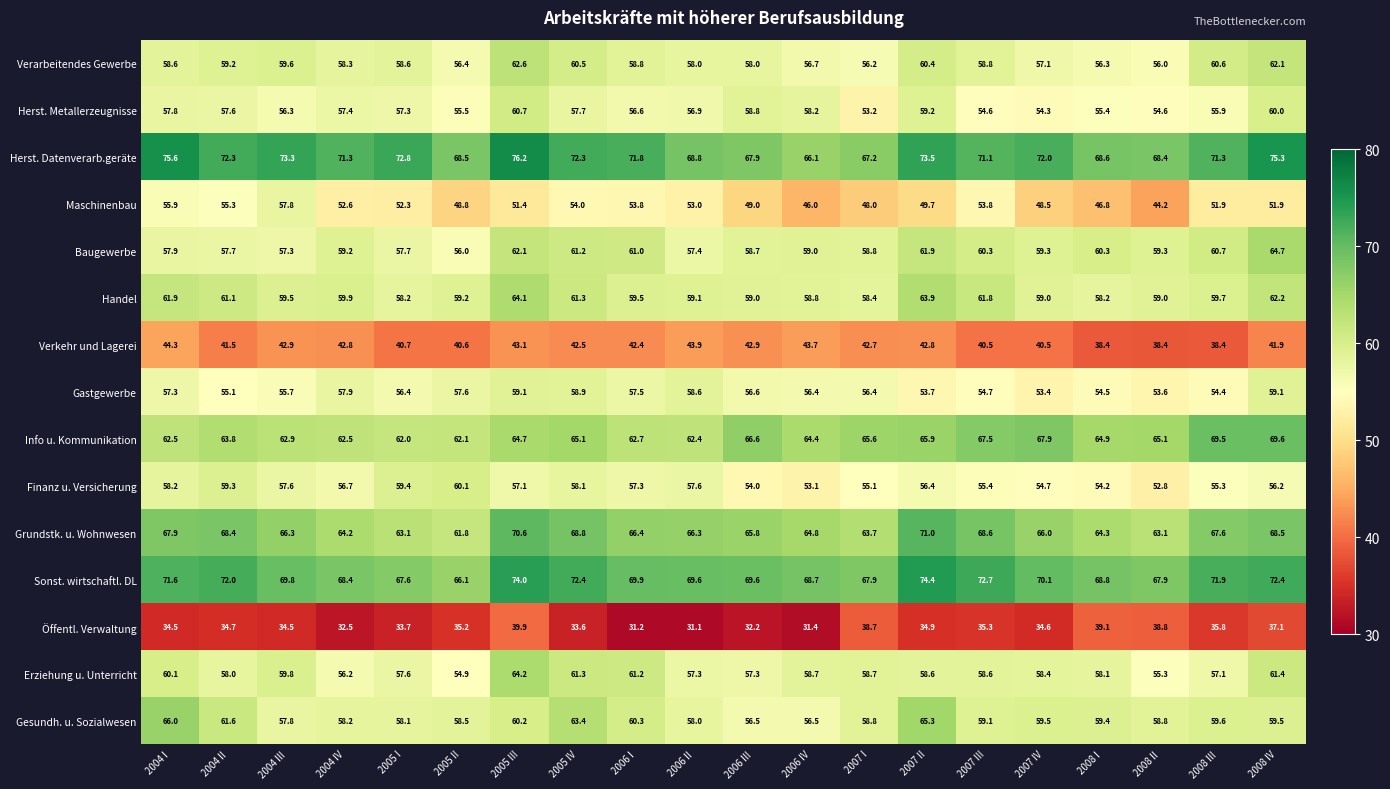

True or false: Sonst. wirtschaftl. DL has a value of 28.1 at 2008 I.

False